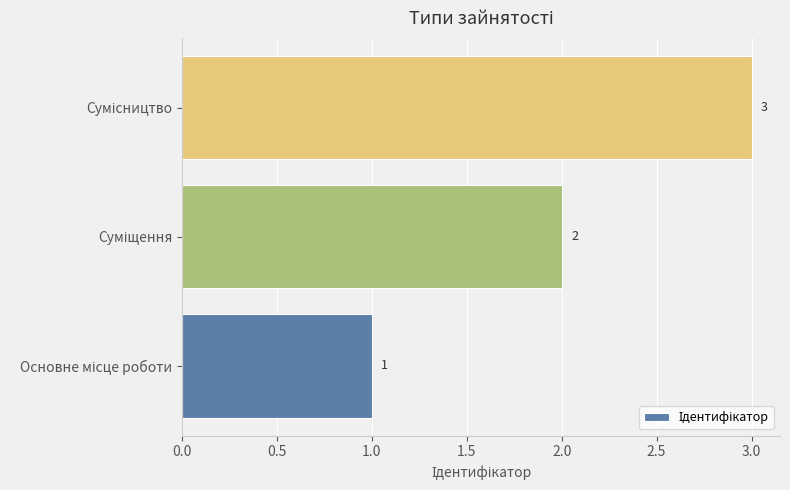

What is the maximum value shown in the chart?

3